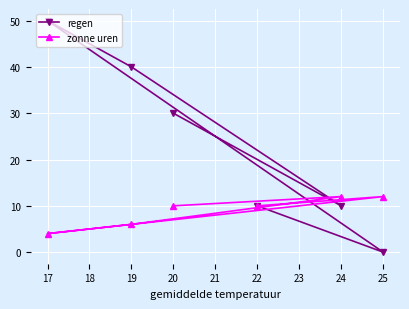

Between 20 and 22, which series saw the biggest shift?

regen